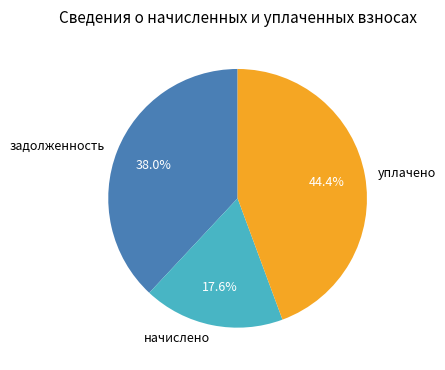

True or false: начислено accounts for 12% of the total.

False